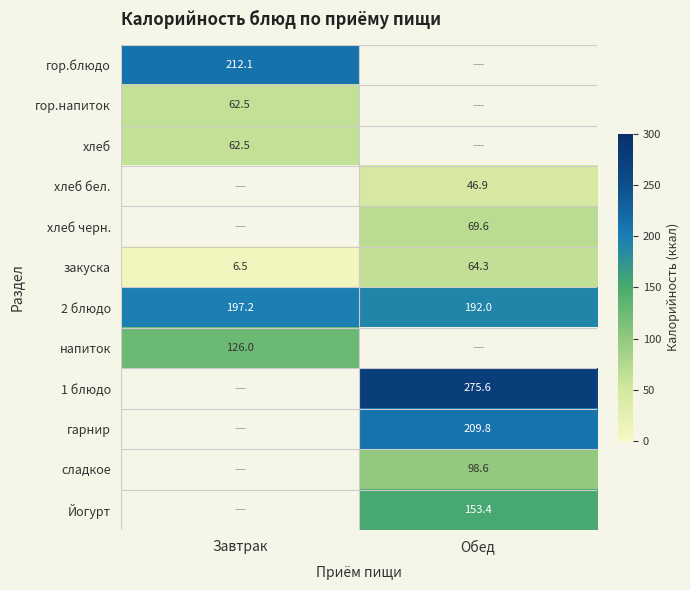

Which category has the highest value across all series?

Обед